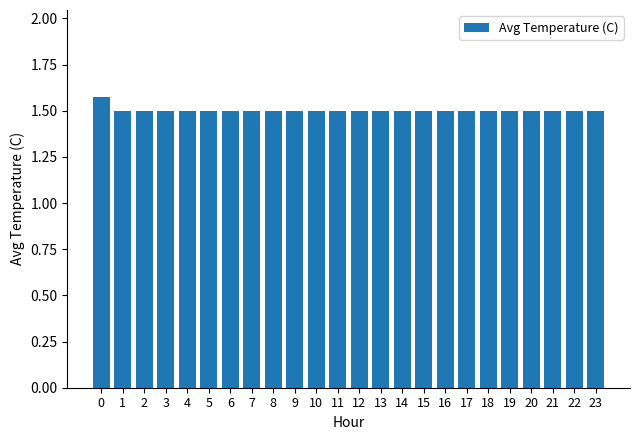

Count the number of categories in the chart.

24